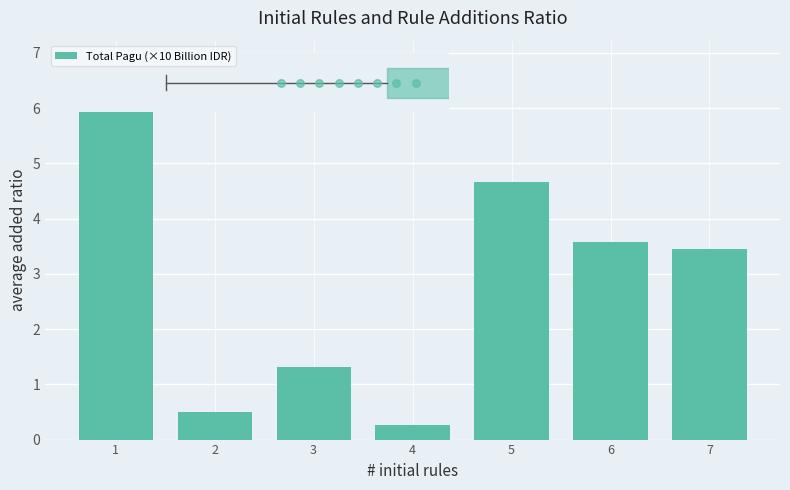

Between 2 and 3, which is larger?

3